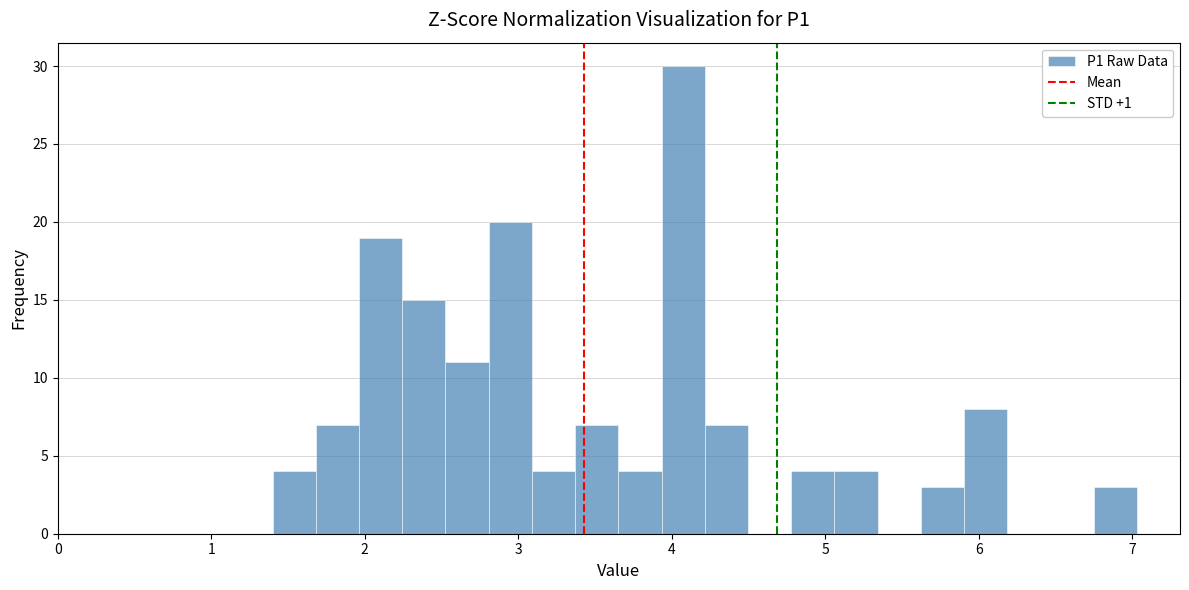

Around what value on the x-axis is the tallest bar? Give the approximate position of its centre, as read against the axis.

4.1